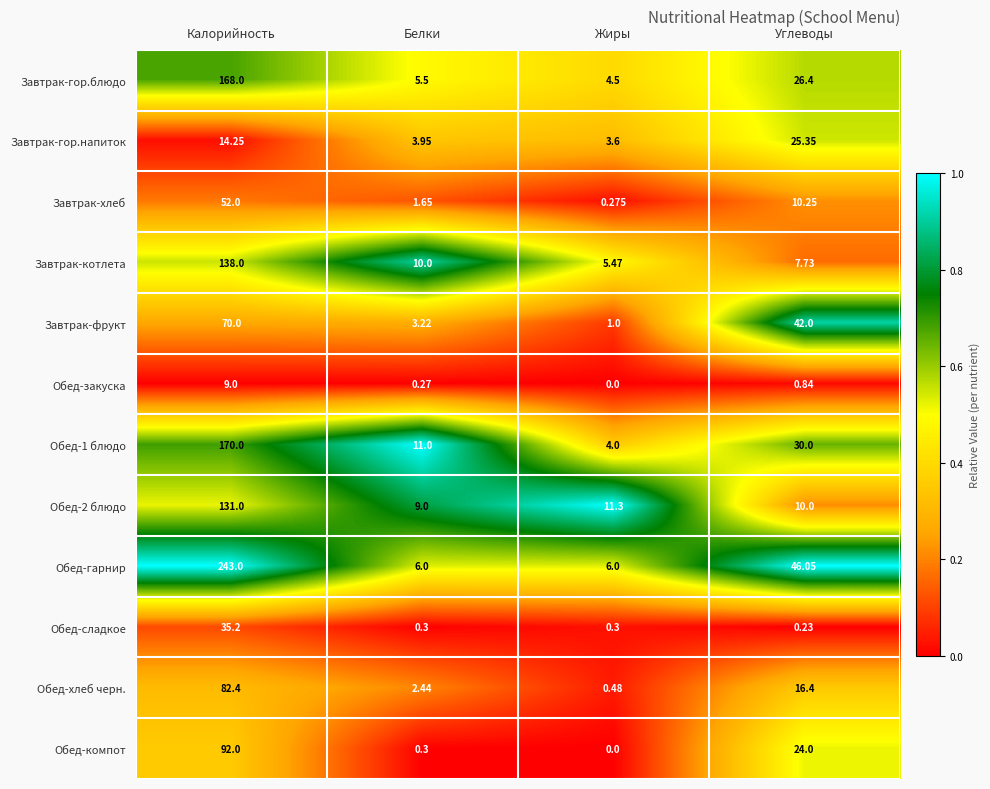

What is the total value across all series at Жиры?

36.9